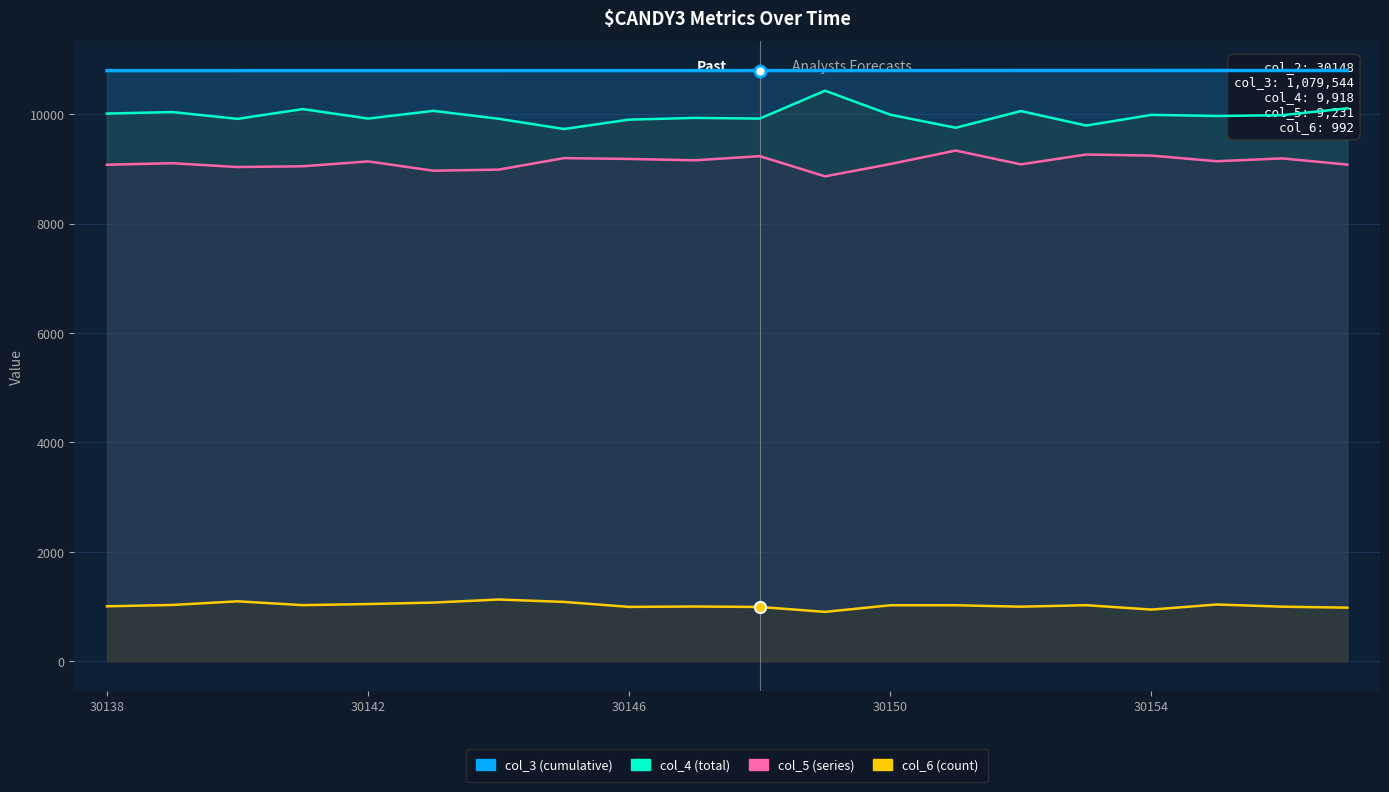

What is the difference between the highest and lowest values at 11?

9893.5